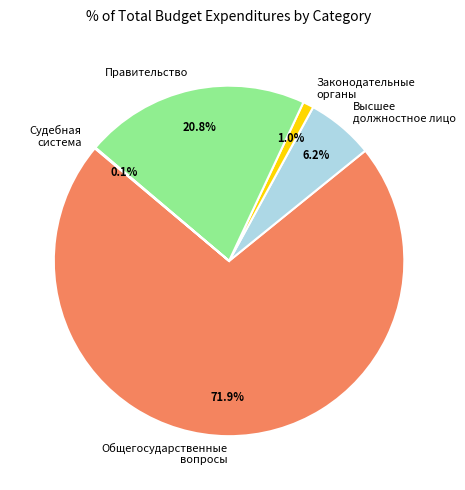

Which slice is the largest?

Общегосударственные вопросы